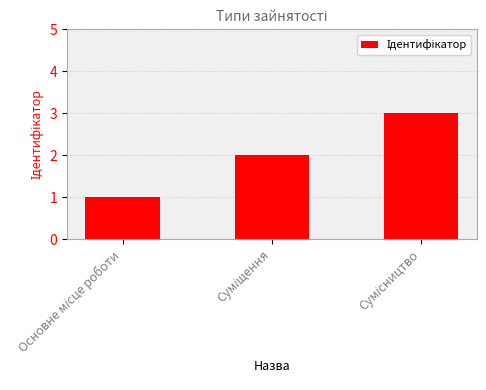

What is the sum of all values?

6